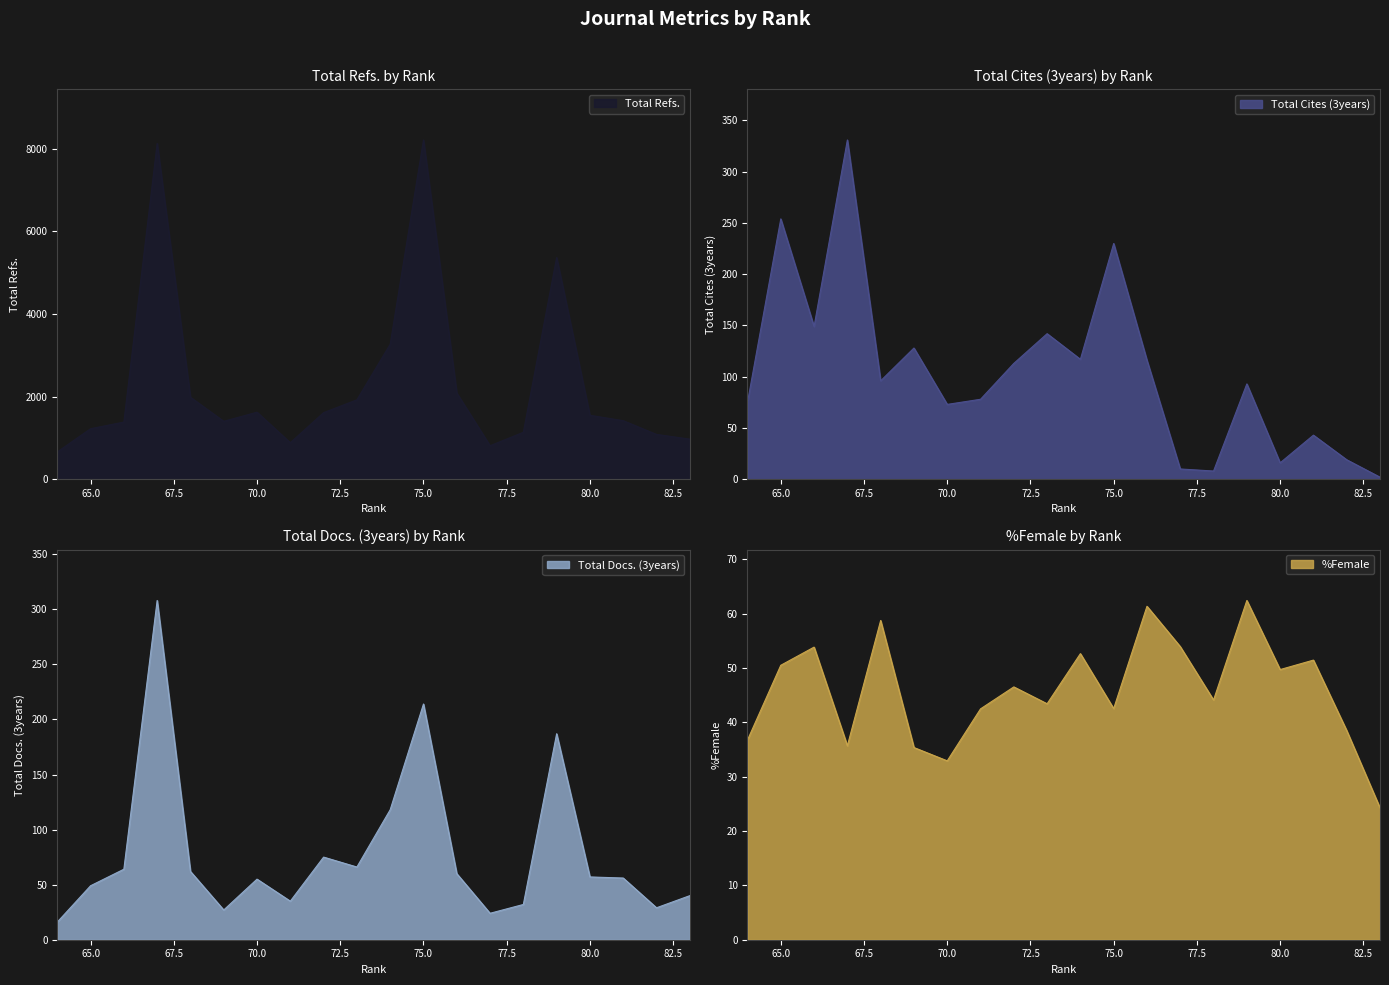

What value does the Total Cites (3years) series have at 65?

254.0